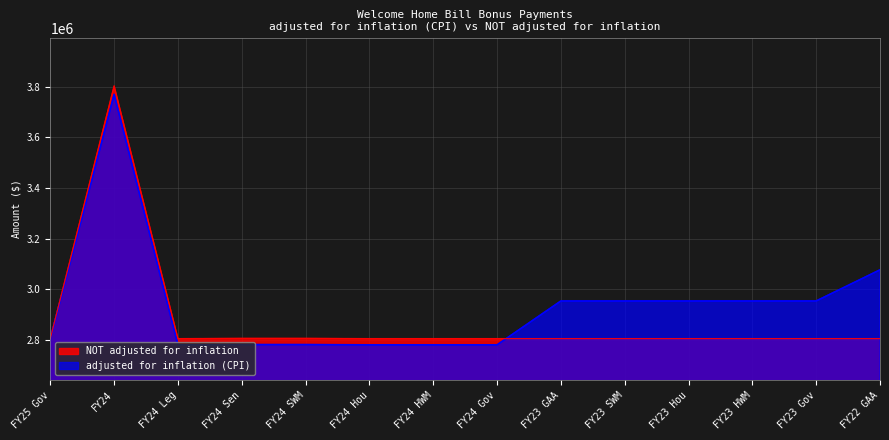

Does the chart display data point markers on the line(s)?

No